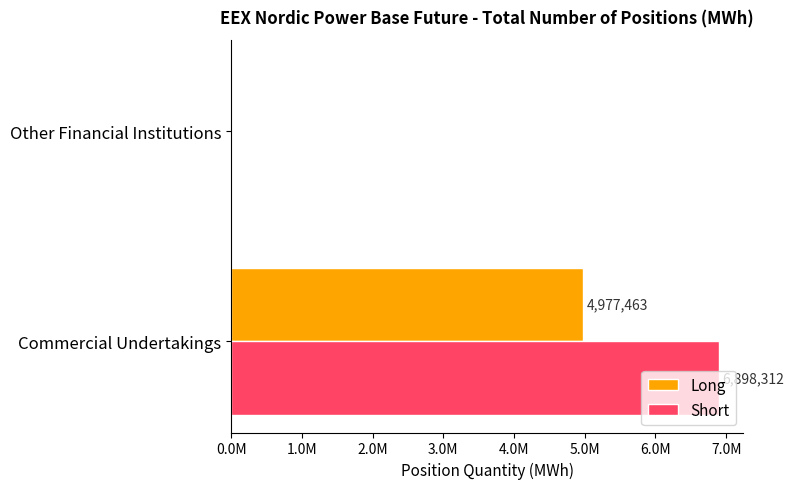

What position from the left is Other Financial Institutions?

2